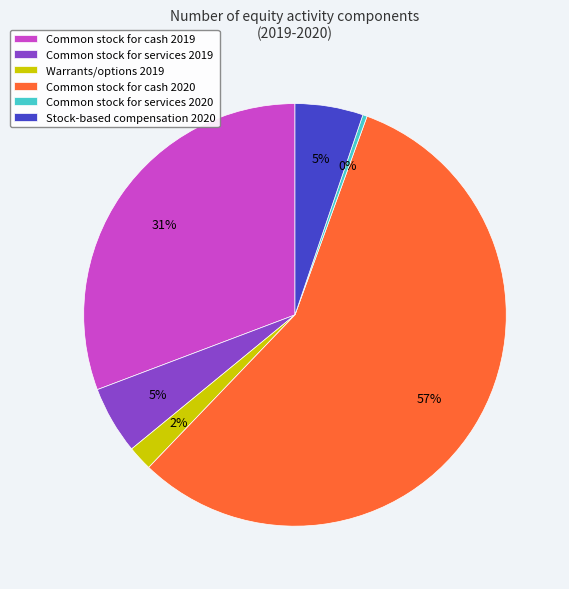

Do Warrants/options 2019 and Stock-based compensation 2020 together represent more than half of the pie?

No